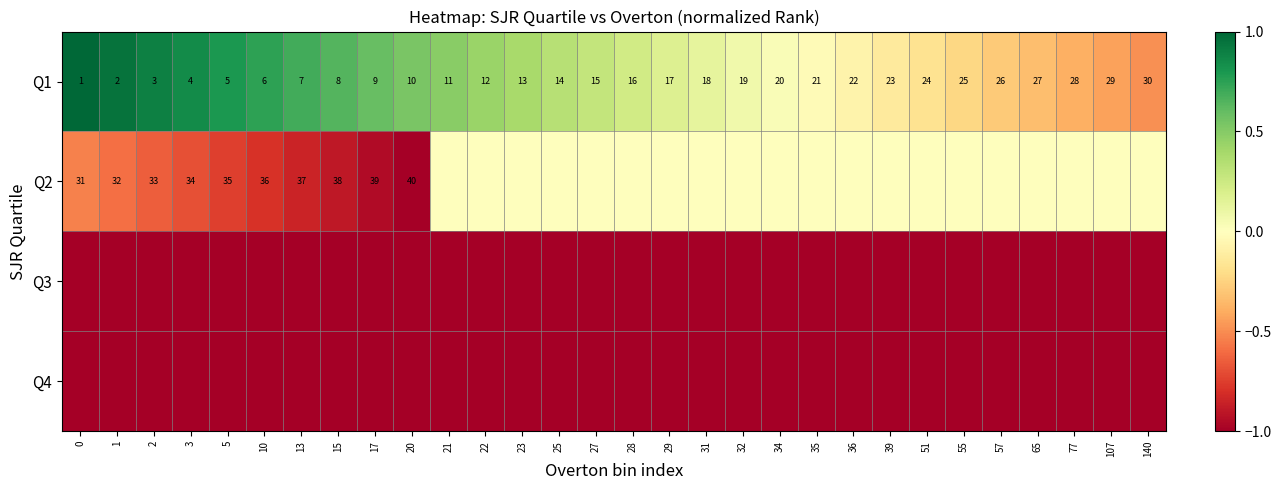

What is the sum of the Q1 values at 34 and 39?

43